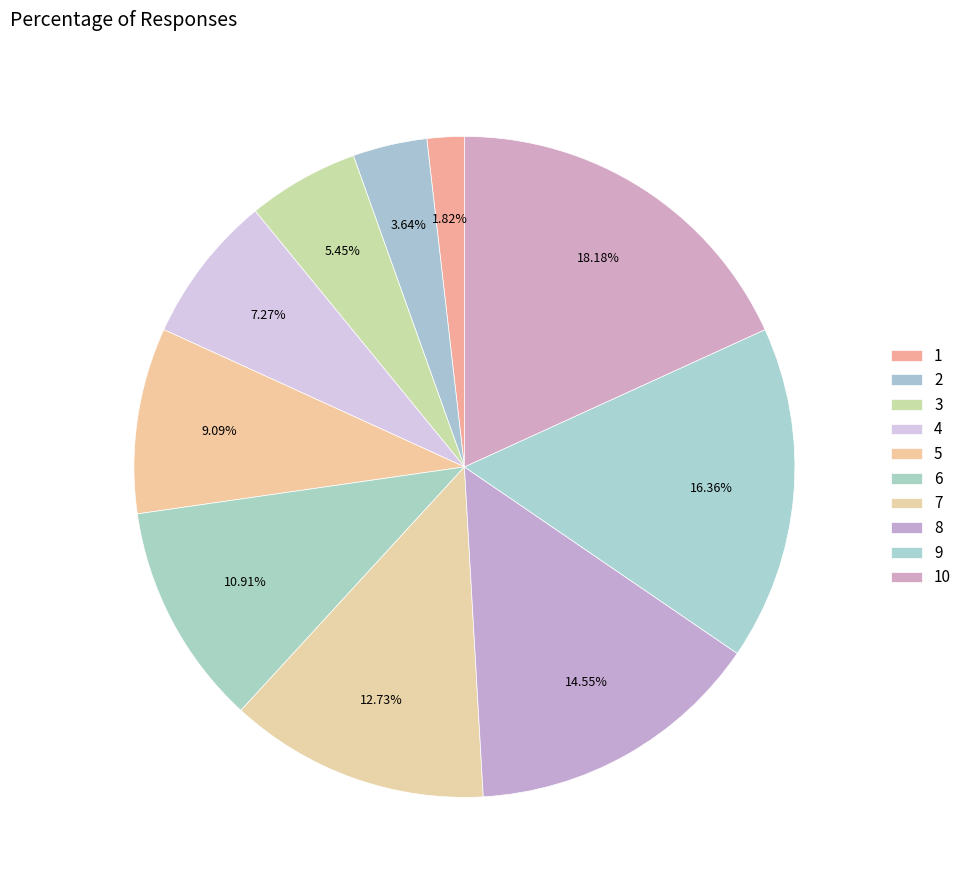

Does 2 represent more than half of the total?

No